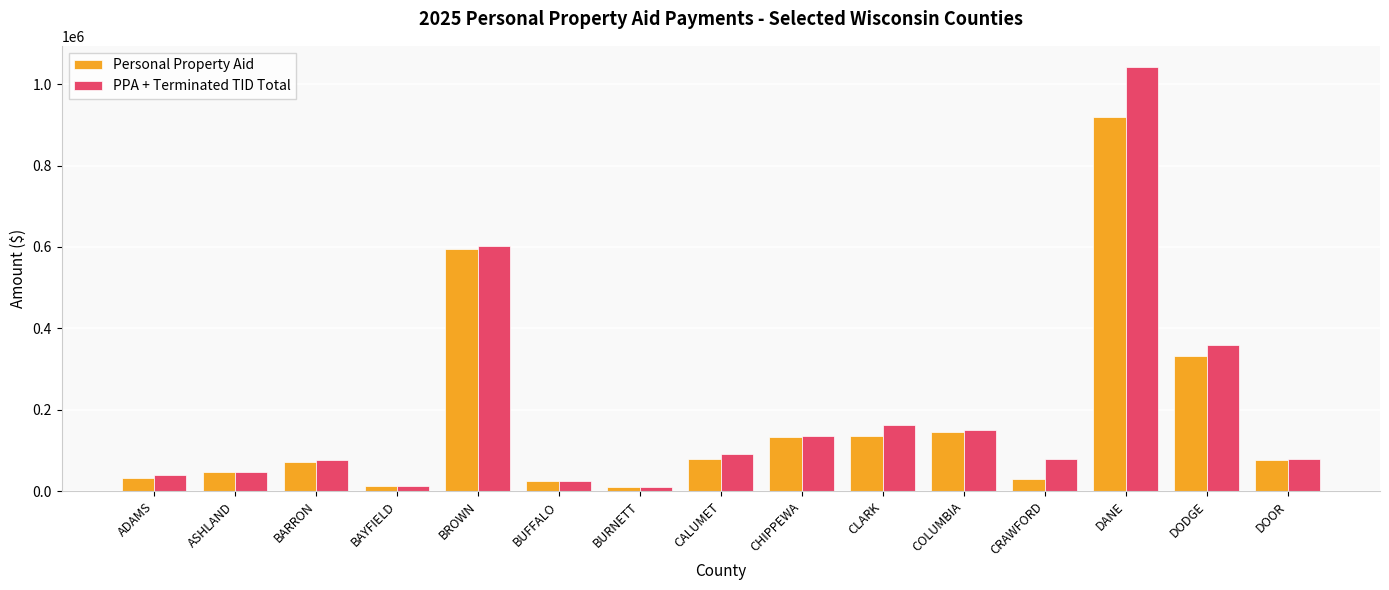

Which series has the widest spread of values?

PPA + Terminated TID Total